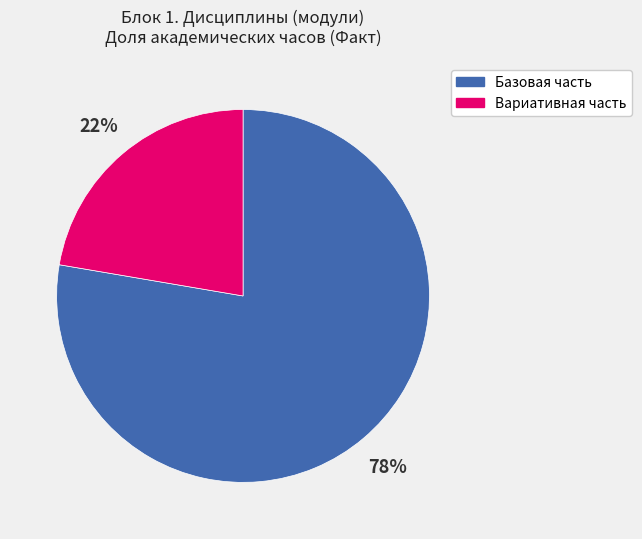

True or false: Базовая часть accounts for 78% of the total.

True